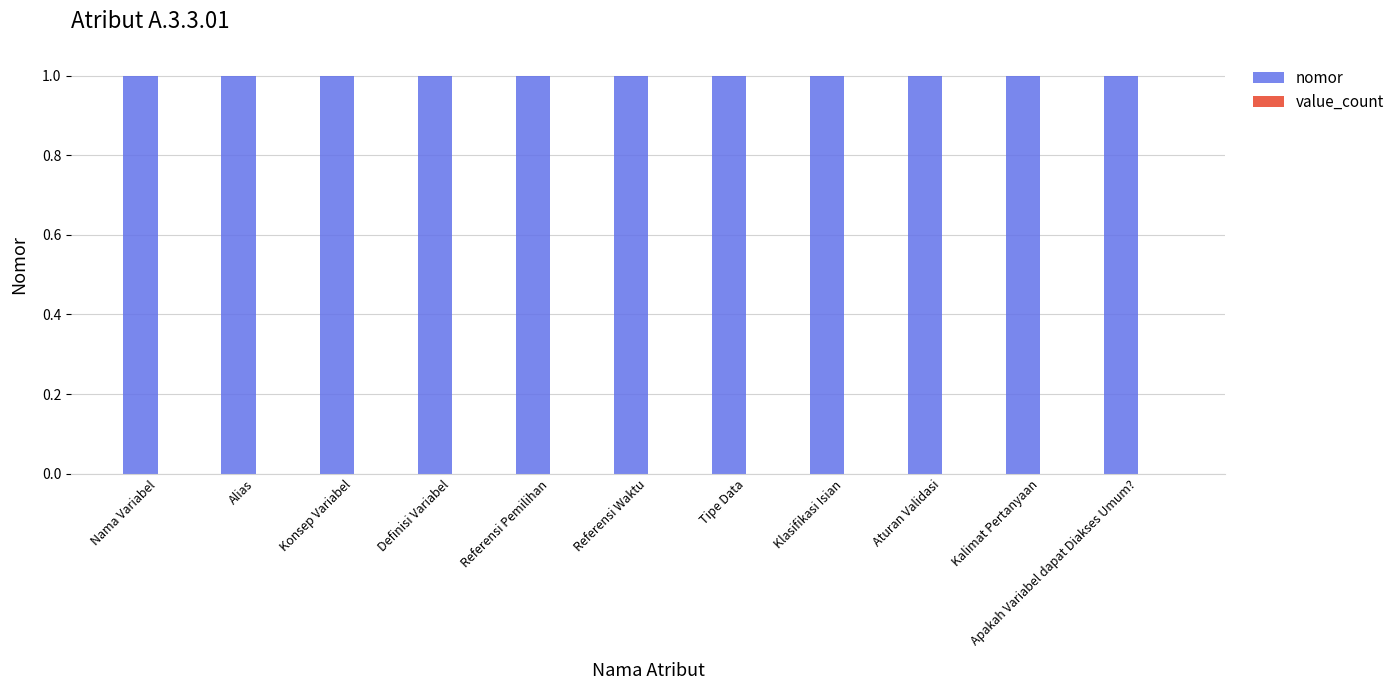

Rank the series at Aturan Validasi from highest to lowest value.

nomor, value_count